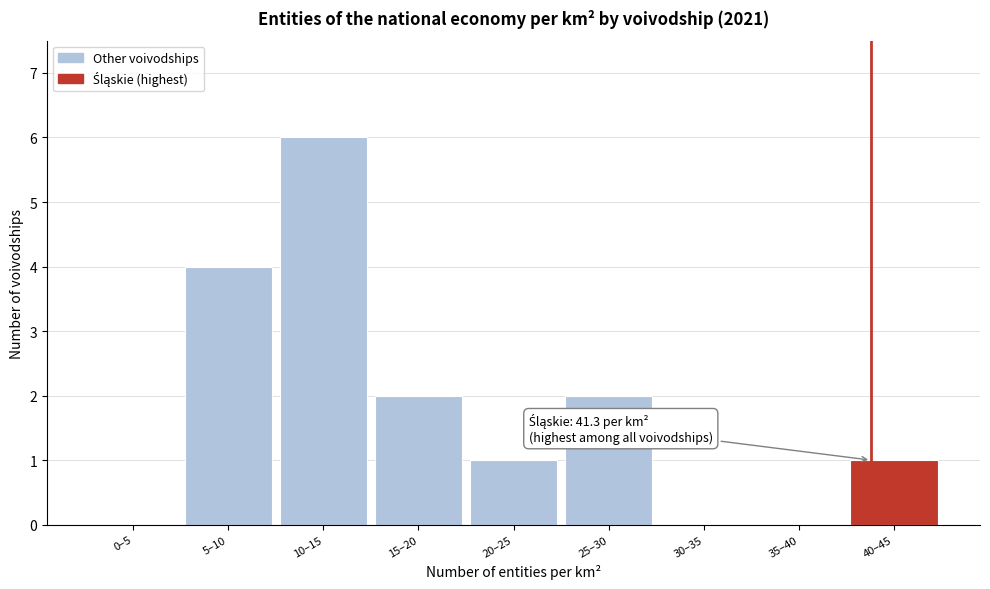

Reading right to left, extract all data points from this chart.

40–45=1	35–40=0	30–35=0	25–30=2	20–25=1	15–20=2	10–15=6	5–10=4	0–5=0